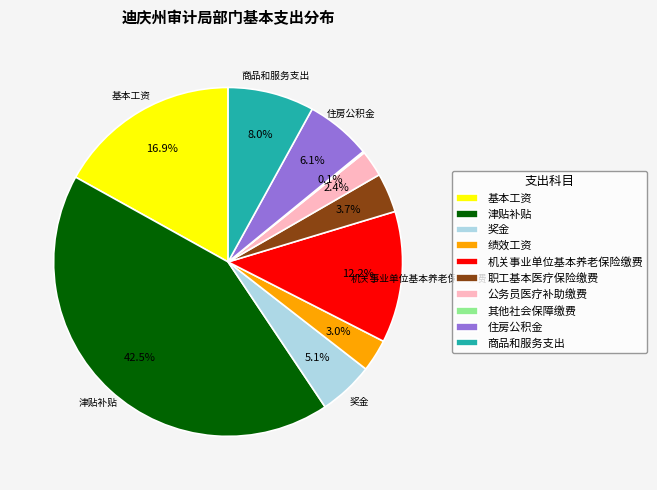

To the nearest percent, what is the average slice percentage?

10%